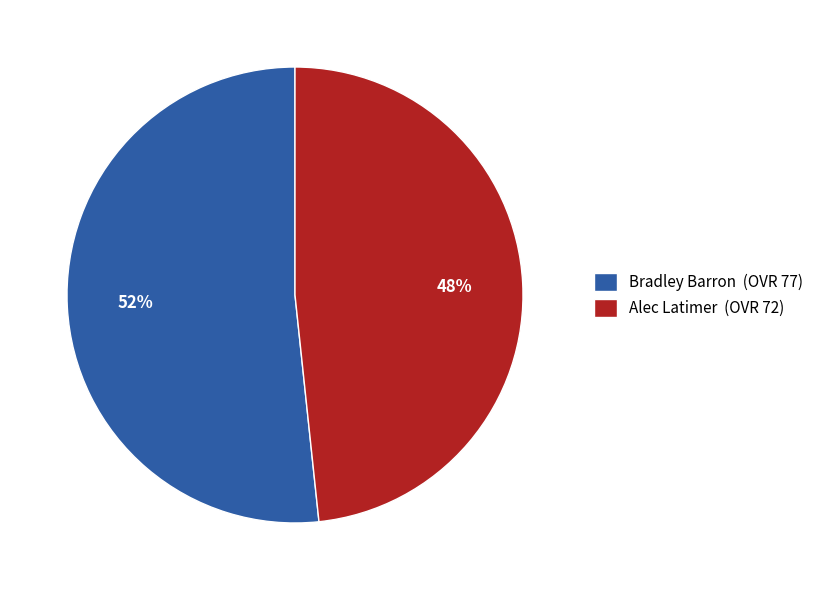

What is the ratio of the value at Alec Latimer to the value at Bradley Barron?

0.9